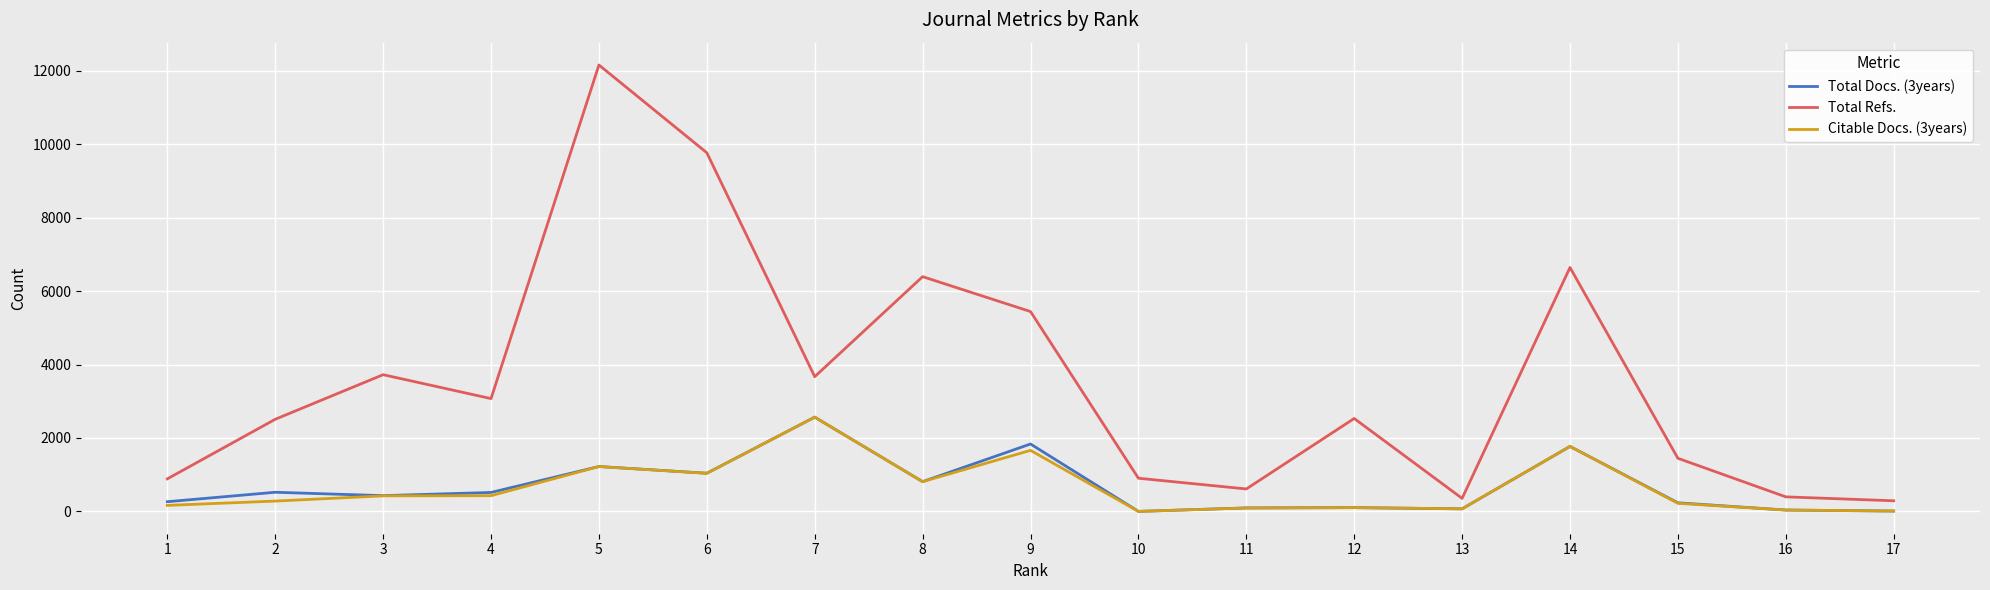

What is the total value across all series at 6?

11842